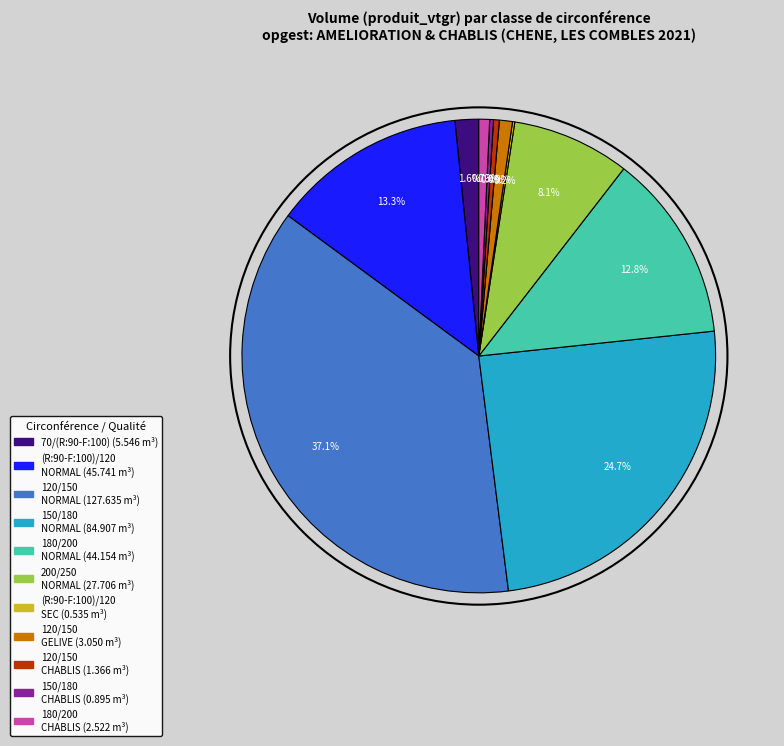

Is there any slice that represents more than half of the pie?

No